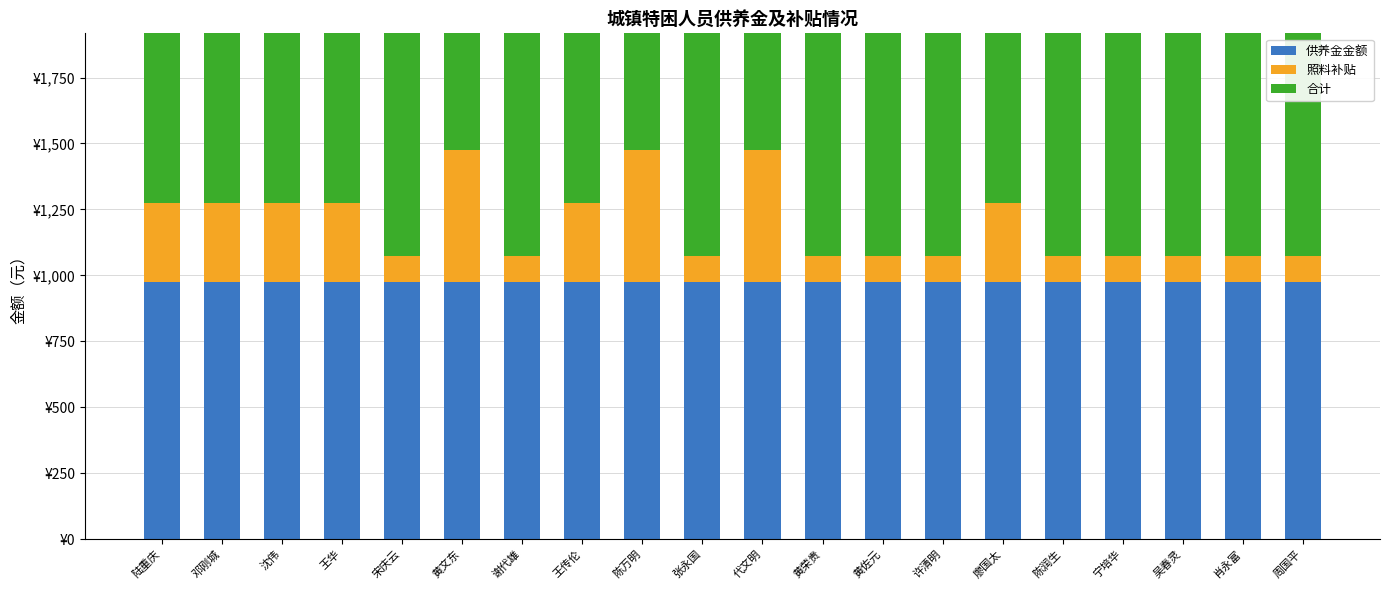

List the series in order of their overall mean, highest first.

合计, 供养金金额, 照料补贴